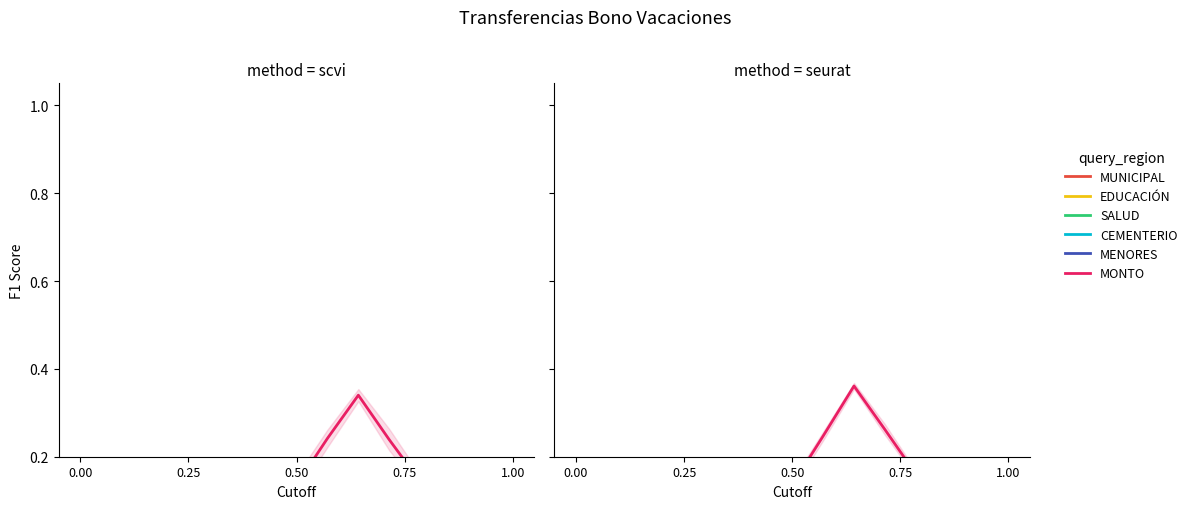

Which category has the lowest value across all series?

1.00